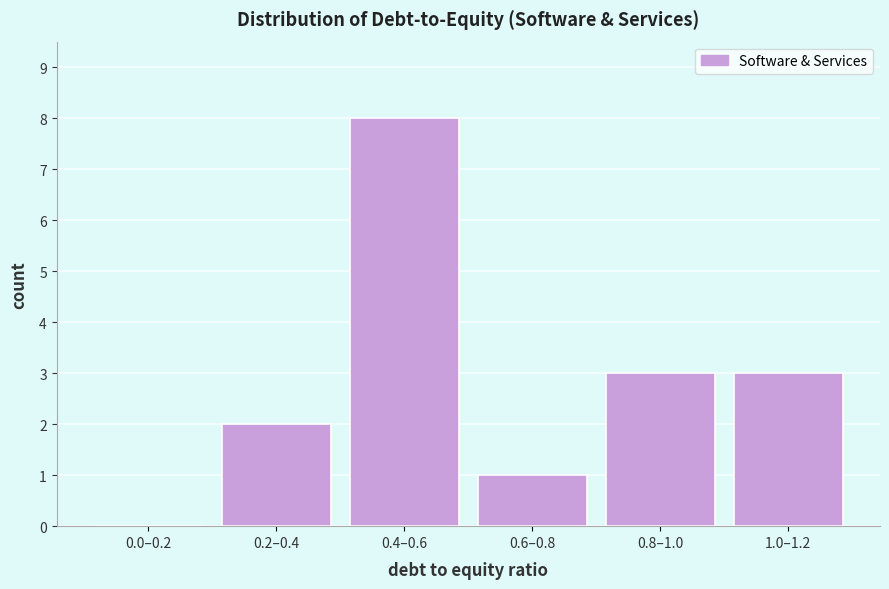

True or false: the data shows 2 at 0.8–1.0.

False